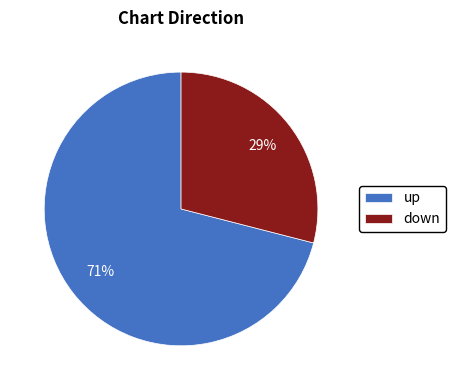

What is the ratio of the value at up to the value at down?

2.4